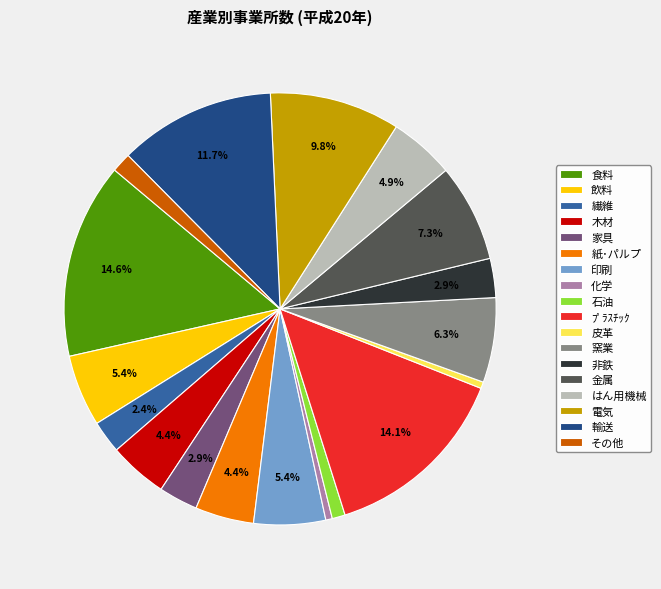

How many segments does this pie chart have?

18